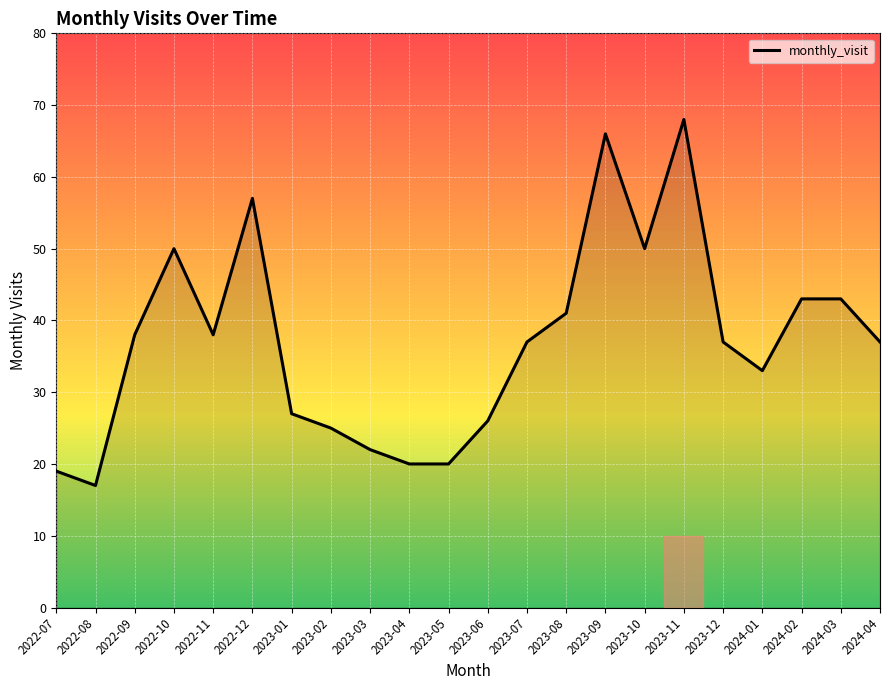

How many distinct data groups are displayed?

1